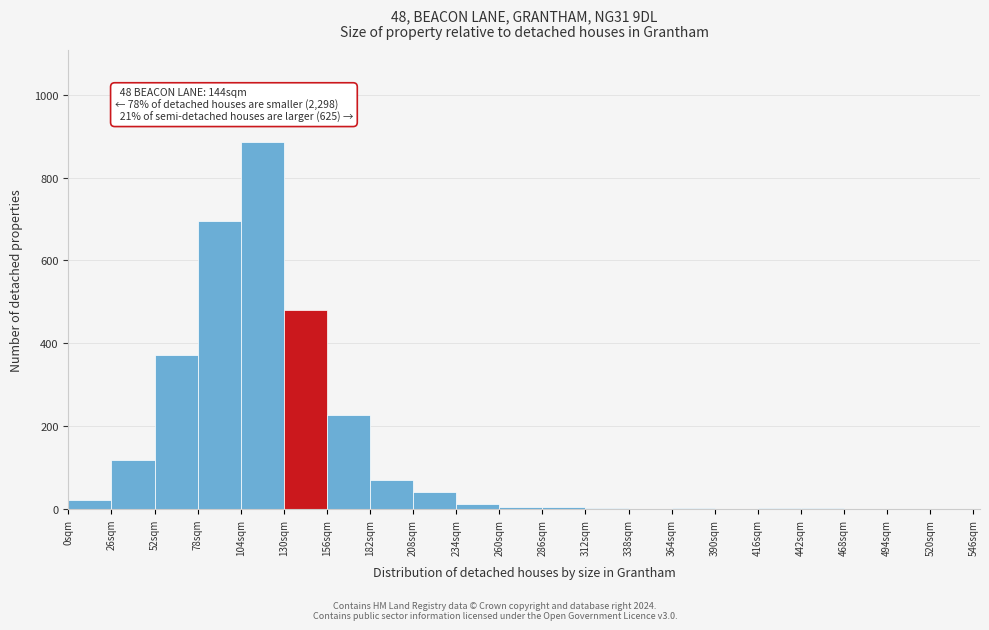

Over which range of the x-axis is the bar tallest?

104 to 130